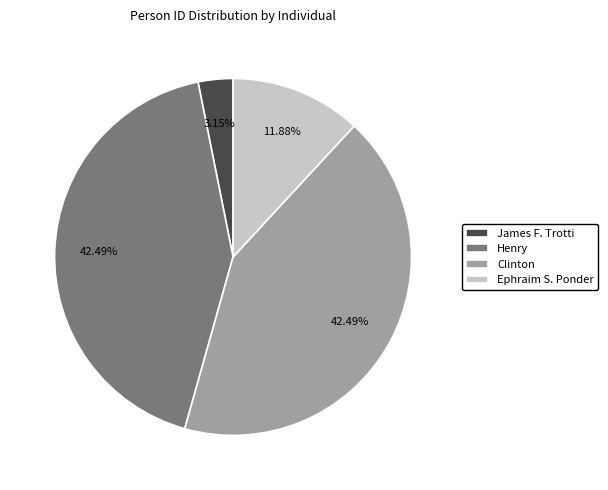

Is there any slice that represents more than half of the pie?

No